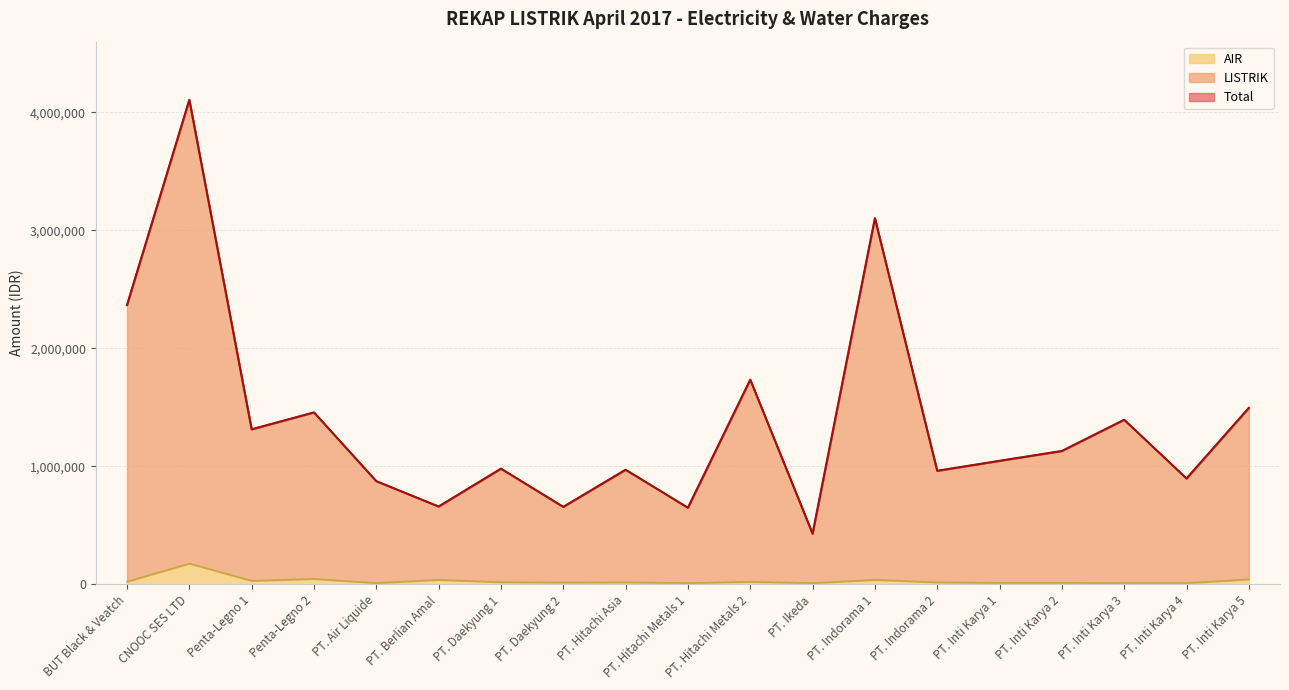

At PT. Air Liquide, list the series in order from largest to smallest.

Total, LISTRIK, AIR